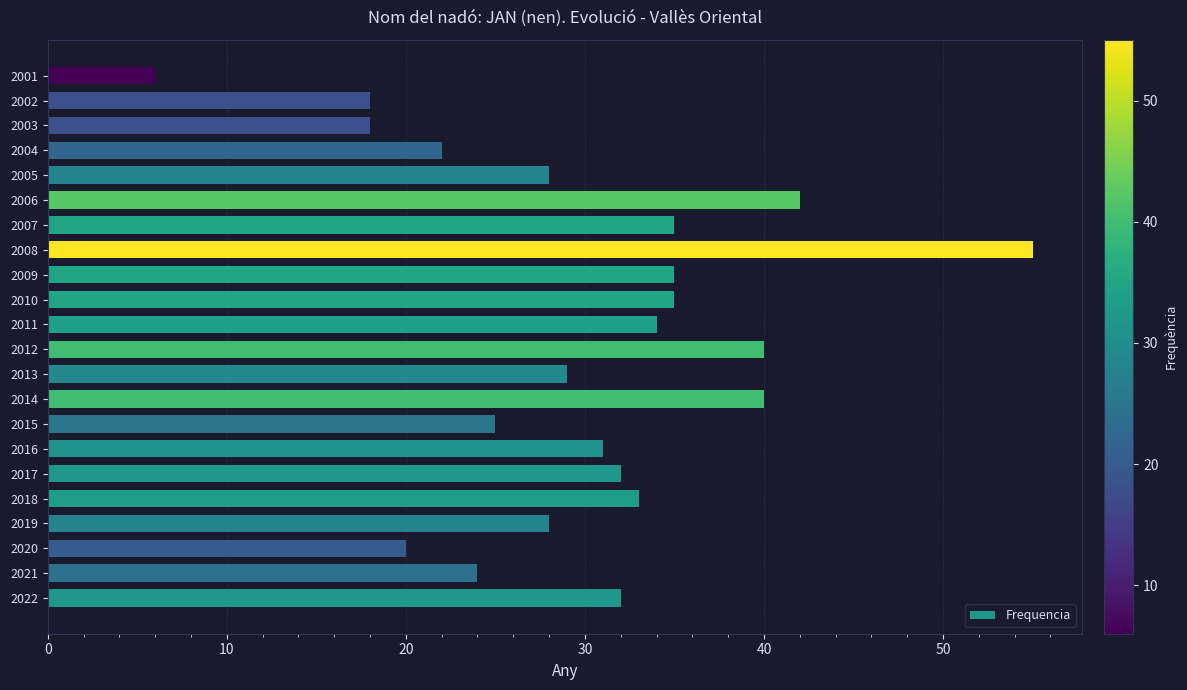

What is the approximate value at 2012, to the nearest 5?

40